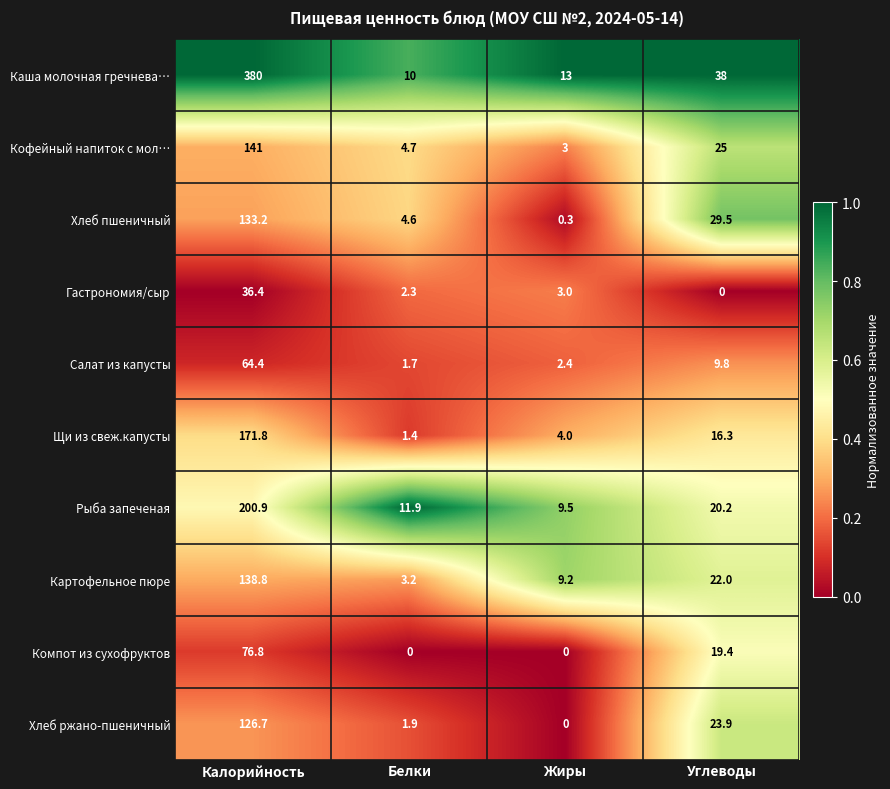

At which category is the sum across all series the highest?

Калорийность